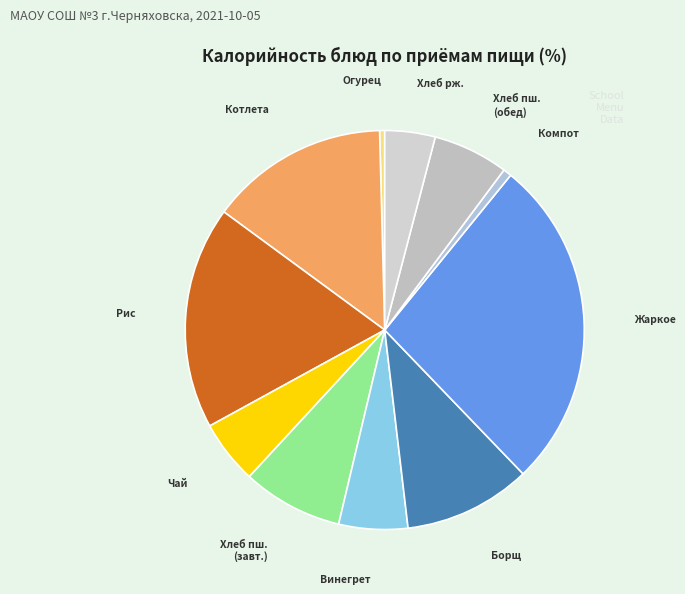

Is the sum of Хлеб рж. and Рис greater than half?

No